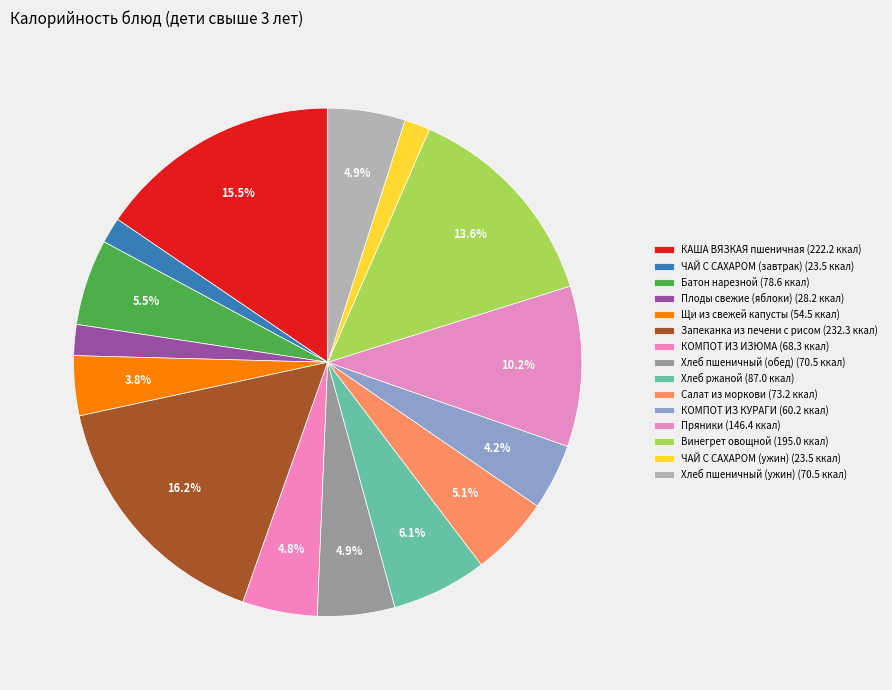

Which slice is the largest?

Запеканка из печени с рисом